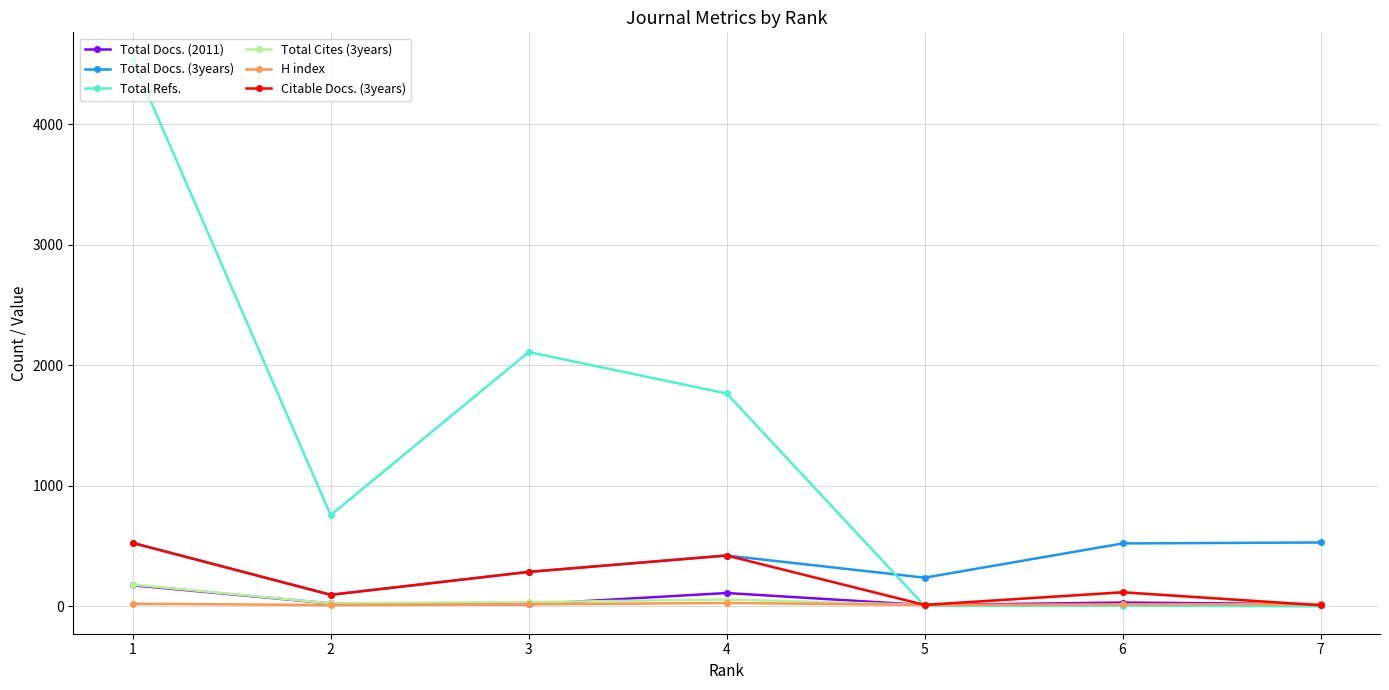

How many categories are shown in the chart?

7